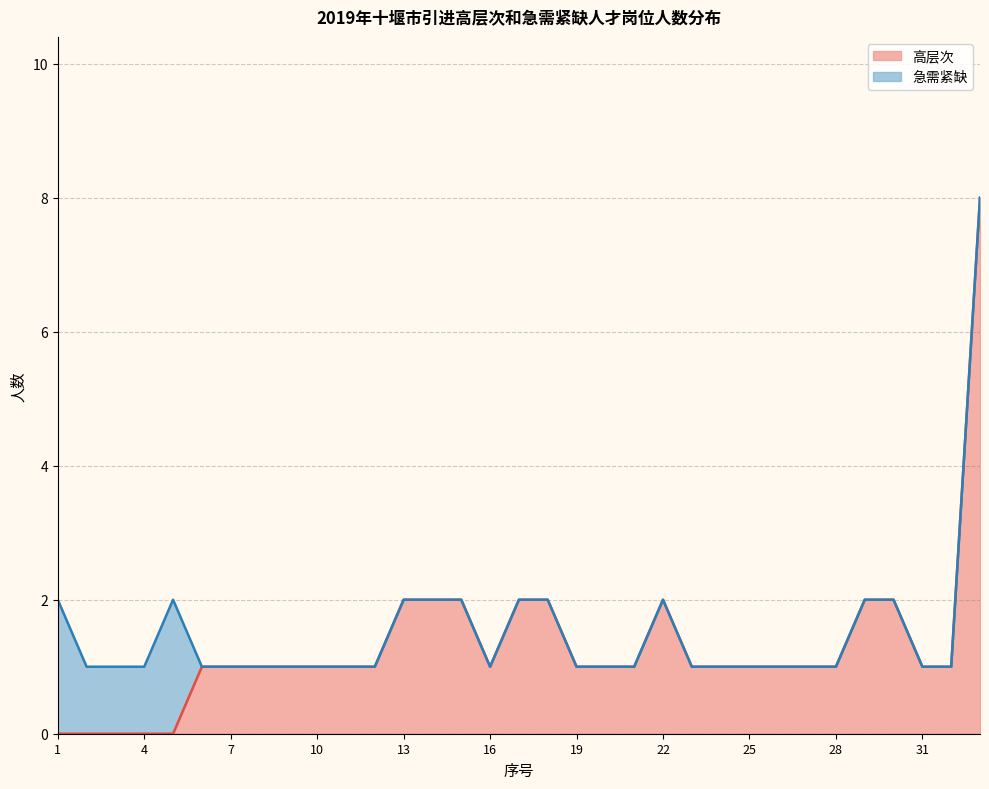

What value does the data have at 33?

8